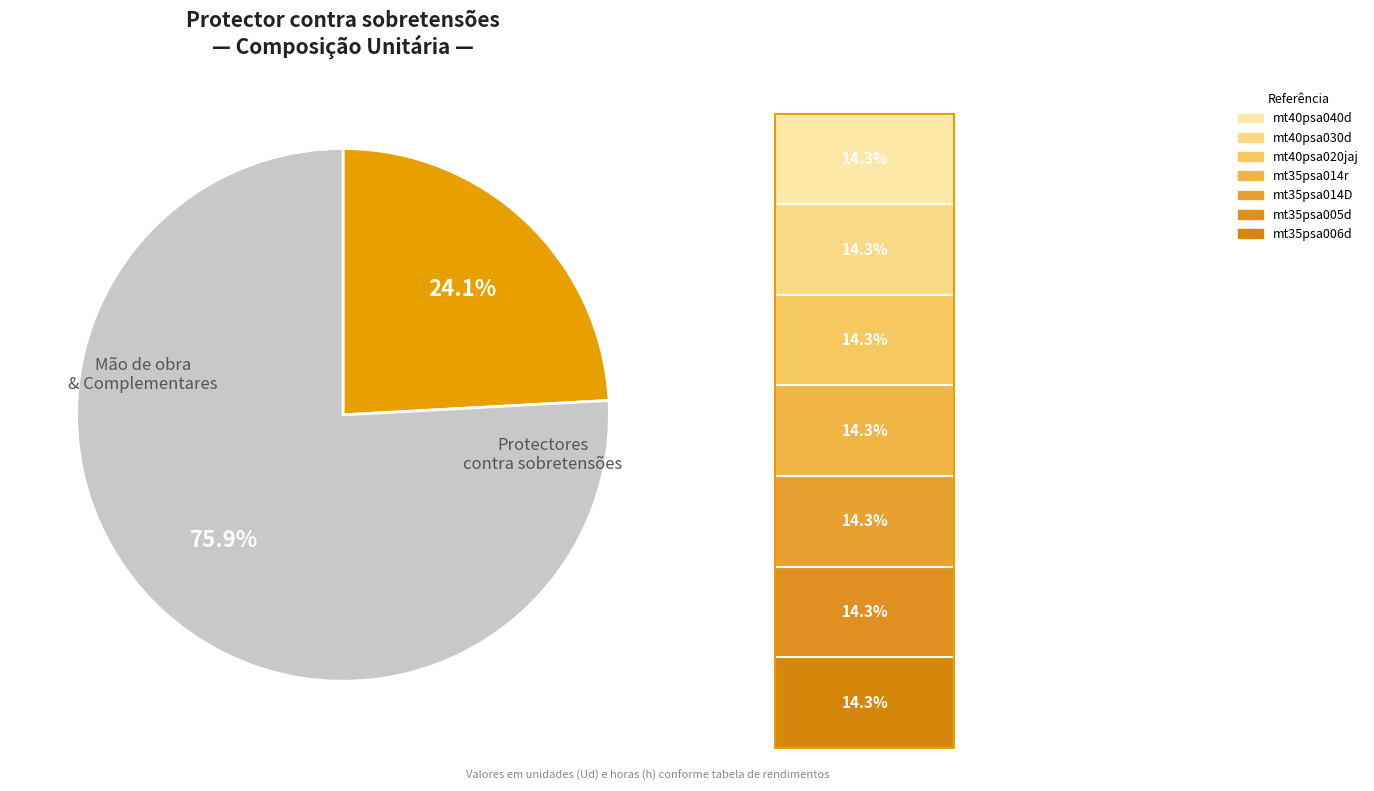

What percentage is the mt35psa014D slice, to the nearest percent?

3%